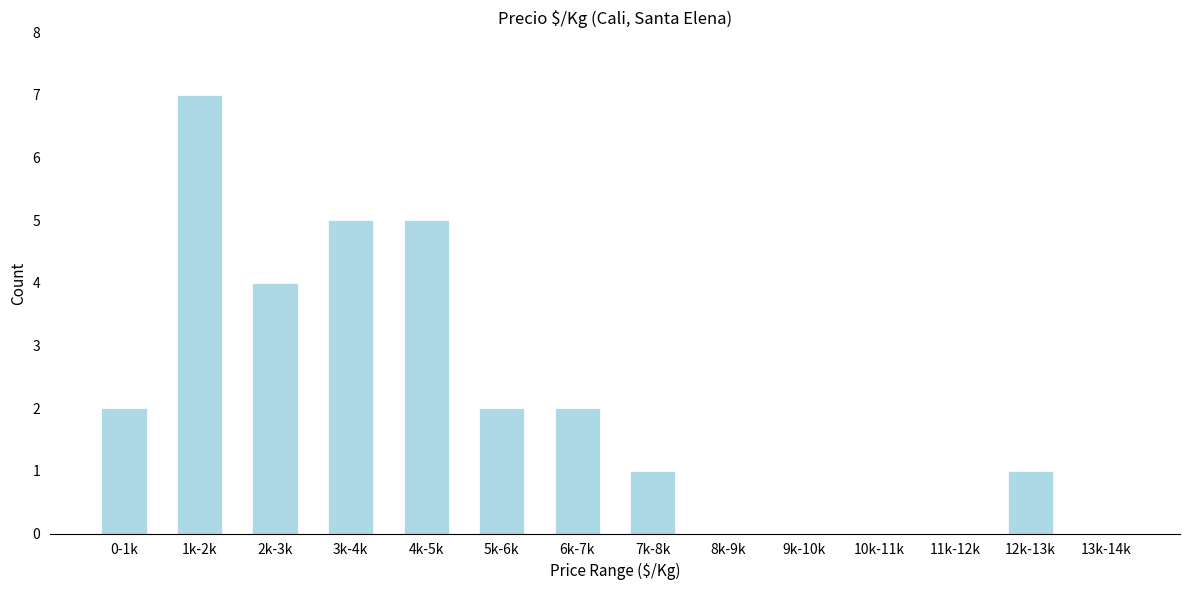

Reading left to right, transcribe all the data shown in this chart.

0-1k=2	1k-2k=7	2k-3k=4	3k-4k=5	4k-5k=5	5k-6k=2	6k-7k=2	7k-8k=1	8k-9k=0	9k-10k=0	10k-11k=0	11k-12k=0	12k-13k=1	13k-14k=0